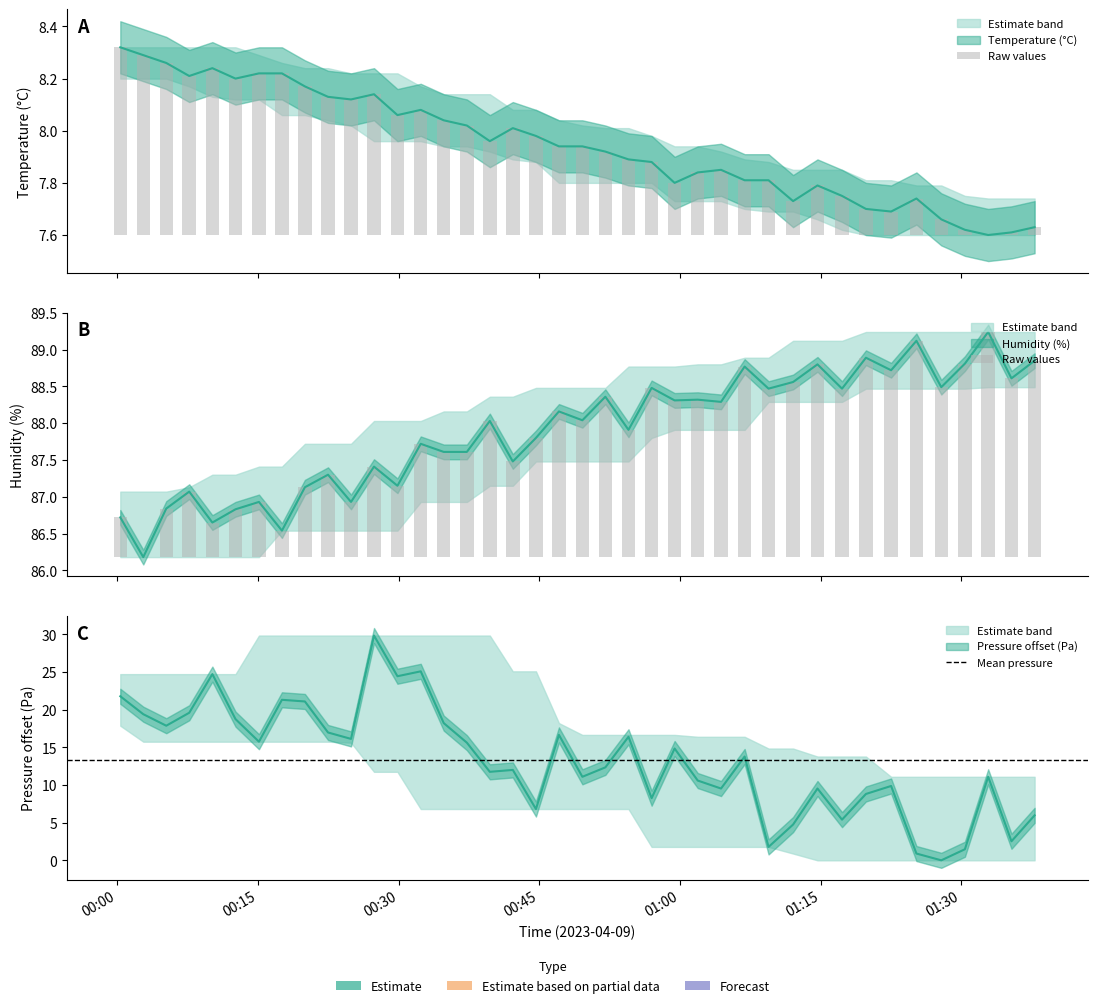

At how many categories does at least one series exceed 46?

40